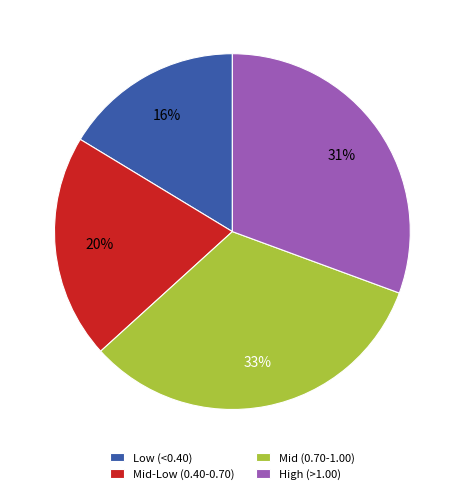

Combined, do Mid-Low (0.40-0.70) and Mid (0.70-1.00) account for over 50%?

Yes